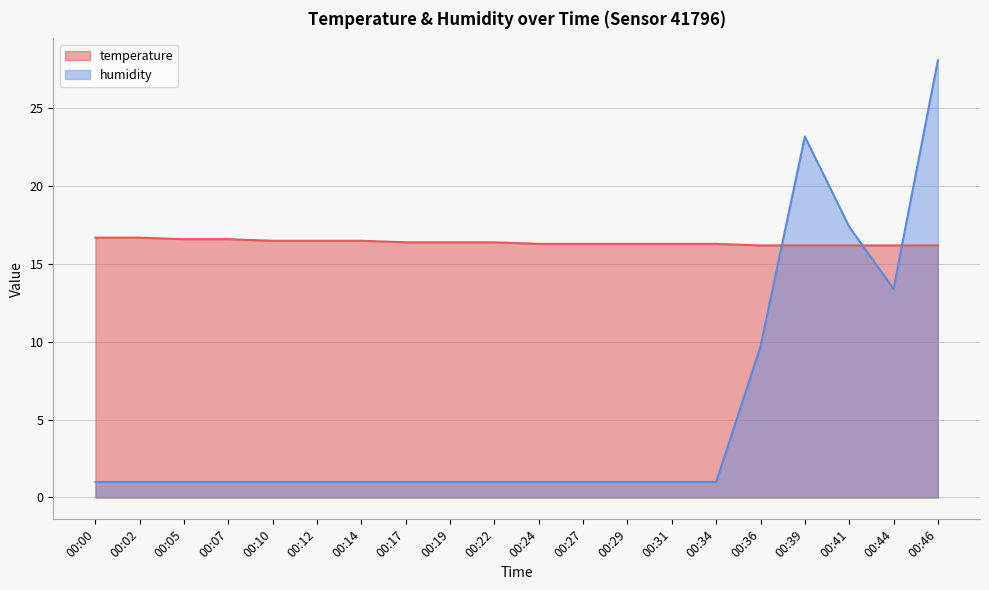

Which series has the widest spread of values?

humidity